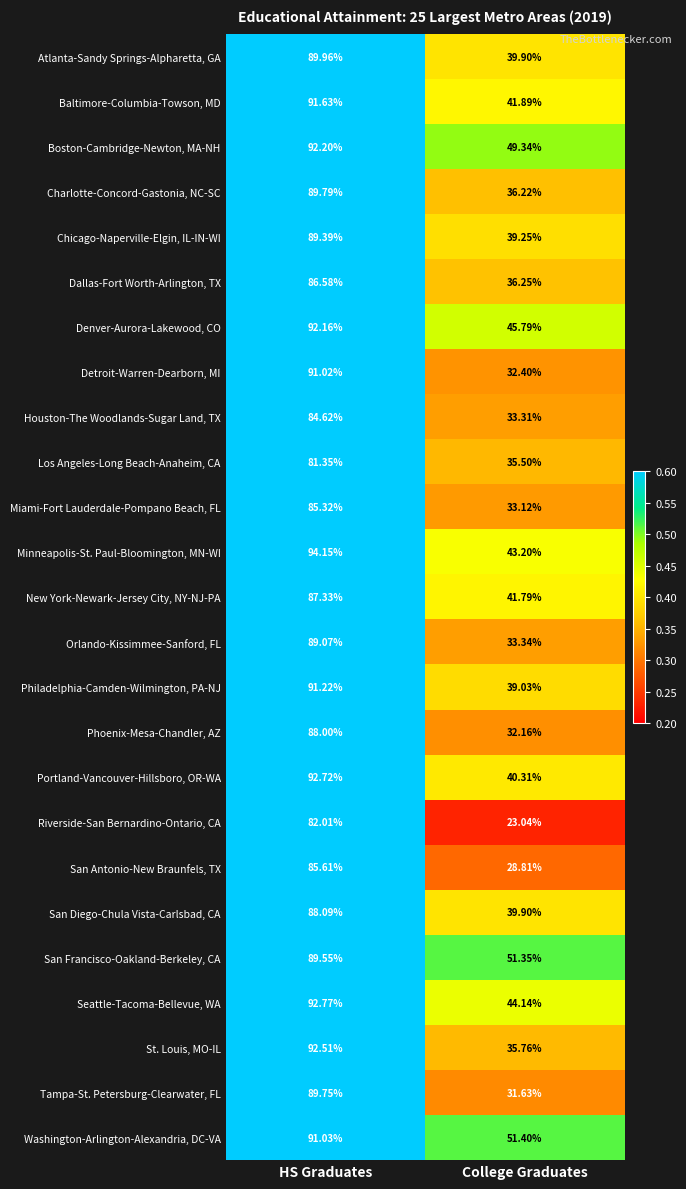

Which series has the widest spread of values?

Riverside-San Bernardino-Ontario, CA